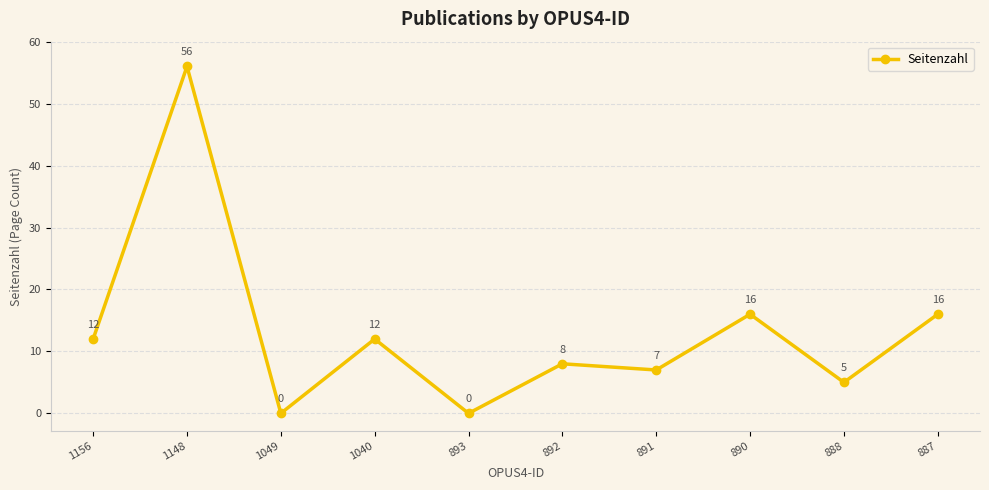

Is this an area chart (filled region under the line)?

No